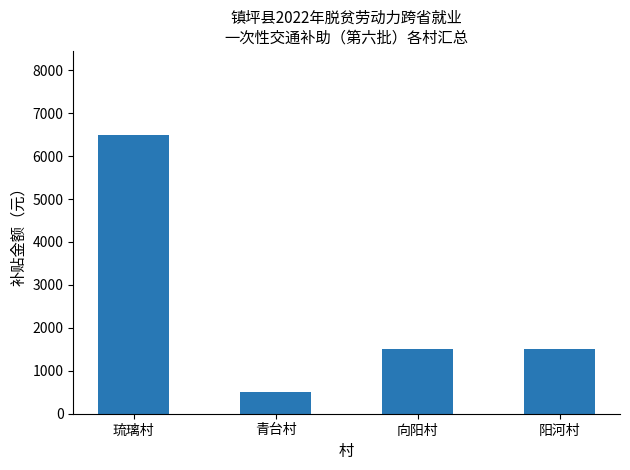

Reading right to left, list all the values displayed in this chart.

1500	1500	500	6500